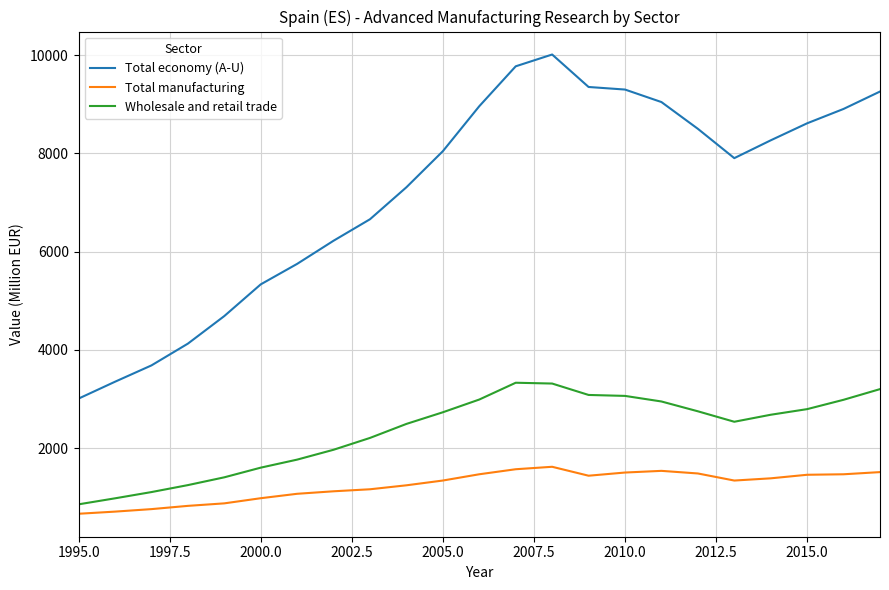

Which series has the largest total across all categories?

Total economy (A-U)